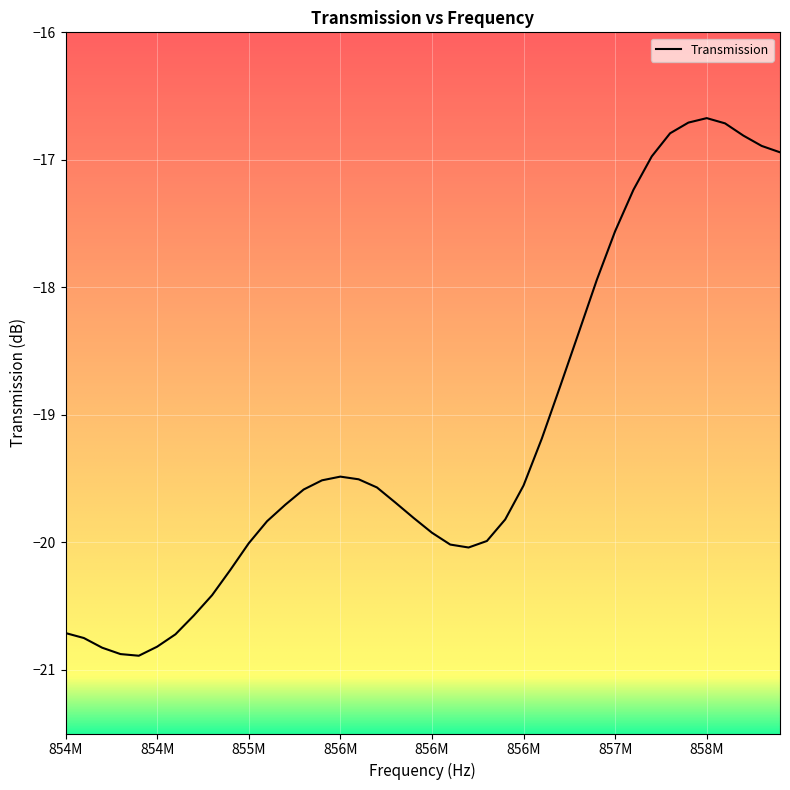

What is the minimum value shown in the chart?

-20.9